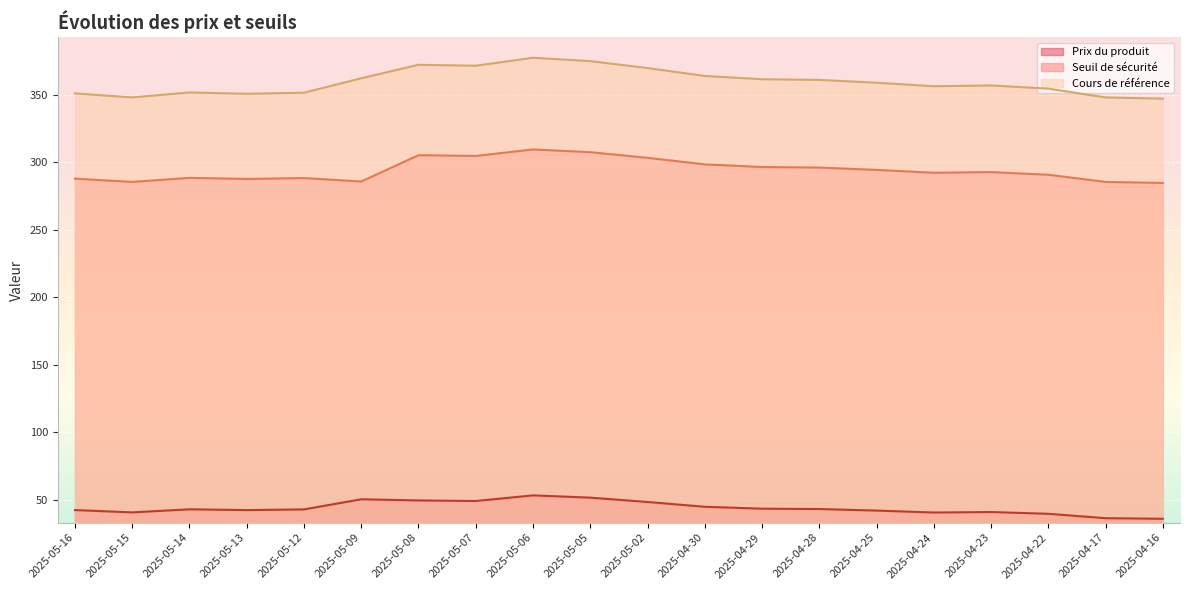

Reading right to left, list all the values displayed in this chart.

Prix du produit: 35.7	36.2	39.4	40.7	40.4	41.8	43.0	43.2	44.6	48.2	51.4	53.1	48.9	49.3	50.2	42.7	42.2	42.8	40.5	42.2
Seuil de sécurité: 284.8	285.5	290.9	292.8	292.3	294.5	296.2	296.6	298.6	303.4	307.6	309.6	304.8	305.4	285.8	288.4	287.7	288.6	285.5	288.0
Cours de référence: 347.3	348.2	354.7	357.1	356.5	359.1	361.2	361.7	364.1	370.0	375.1	377.6	371.7	372.4	362.4	351.7	350.9	351.9	348.2	351.2